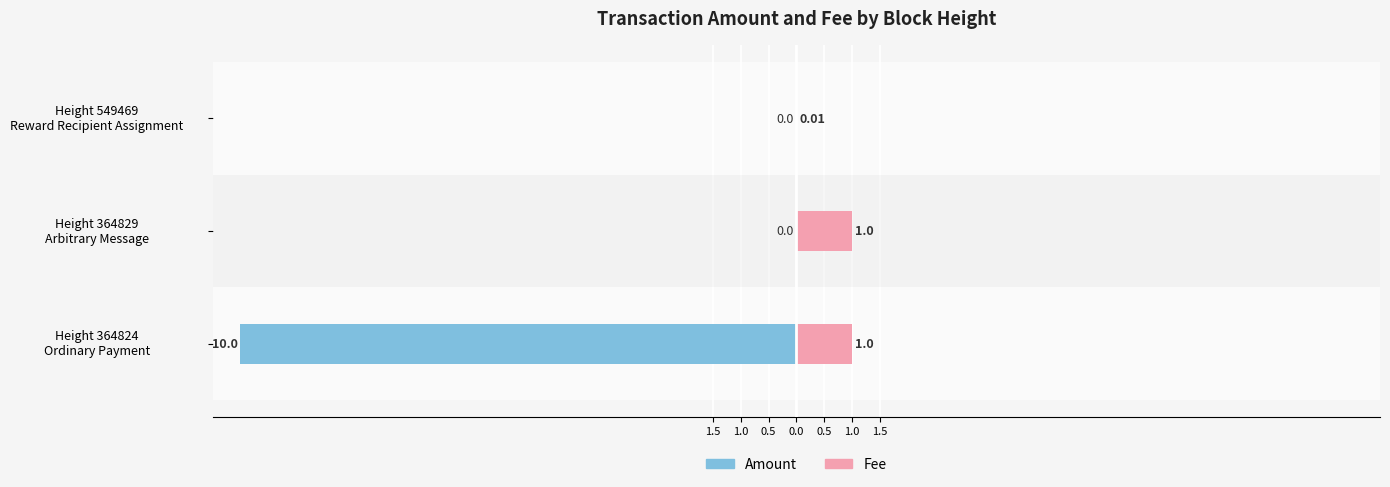

How many bars are there in total?

6